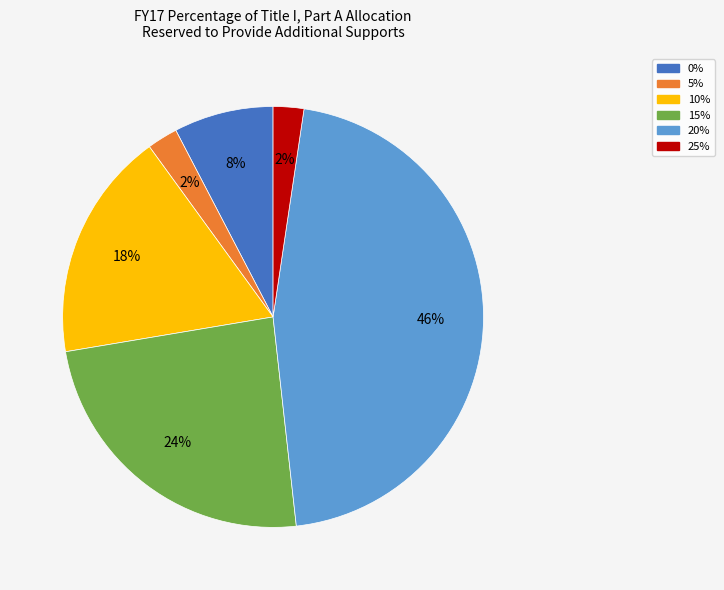

To the nearest percent, what portion does 20% represent?

46%